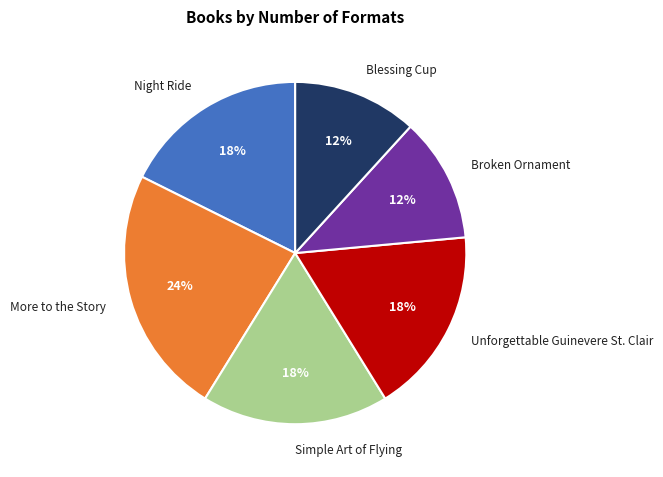

Combined, do Simple Art of Flying and Broken Ornament account for over 50%?

No